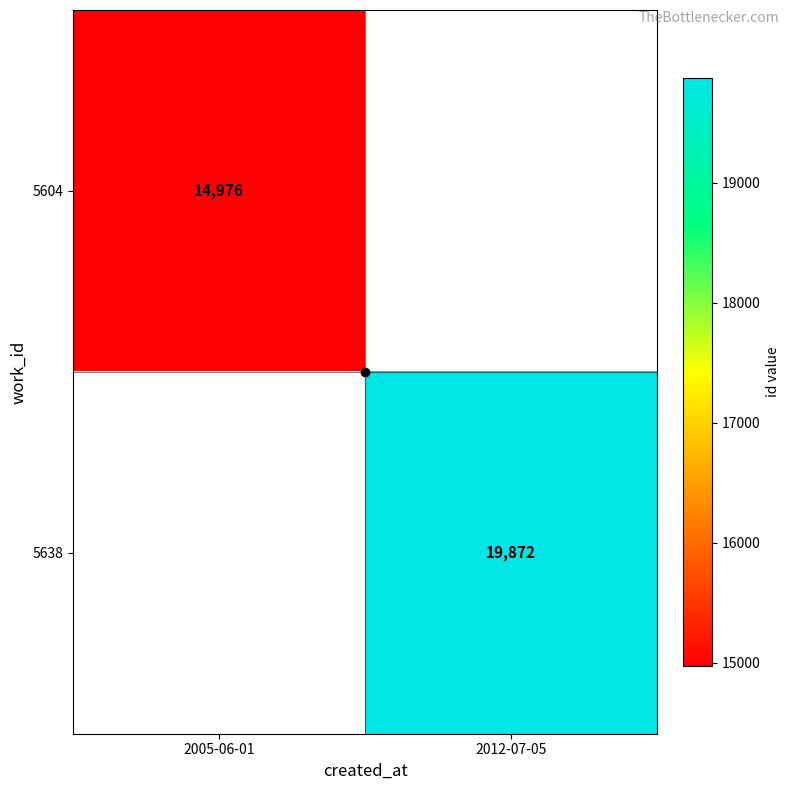

The value of 5638 at 2012-07-05 is 19872.0. True or false?

True